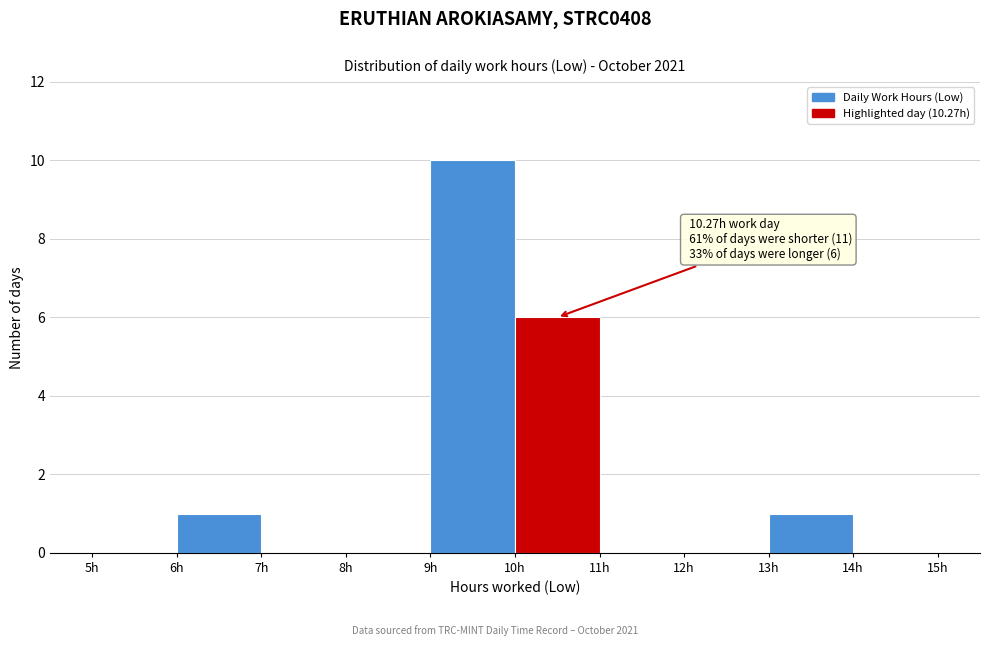

Over which range of the x-axis is the bar tallest?

9 to 10